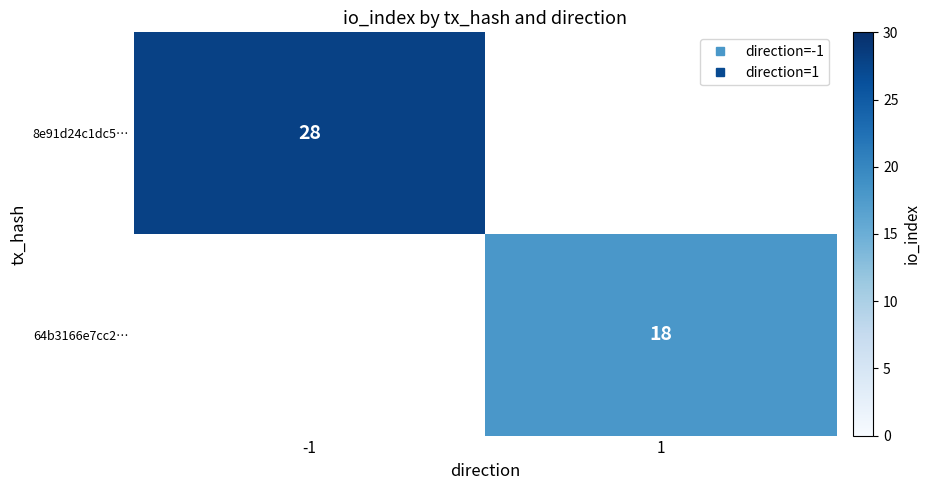

What value does the 8e91d24c1dc5… series have at -1?

28.0